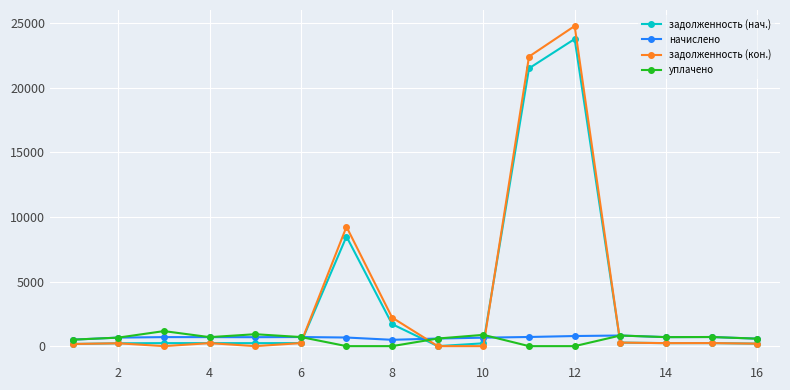

What are all the series names shown in the legend?

задолженность (нач.), начислено, задолженность (кон.), уплачено